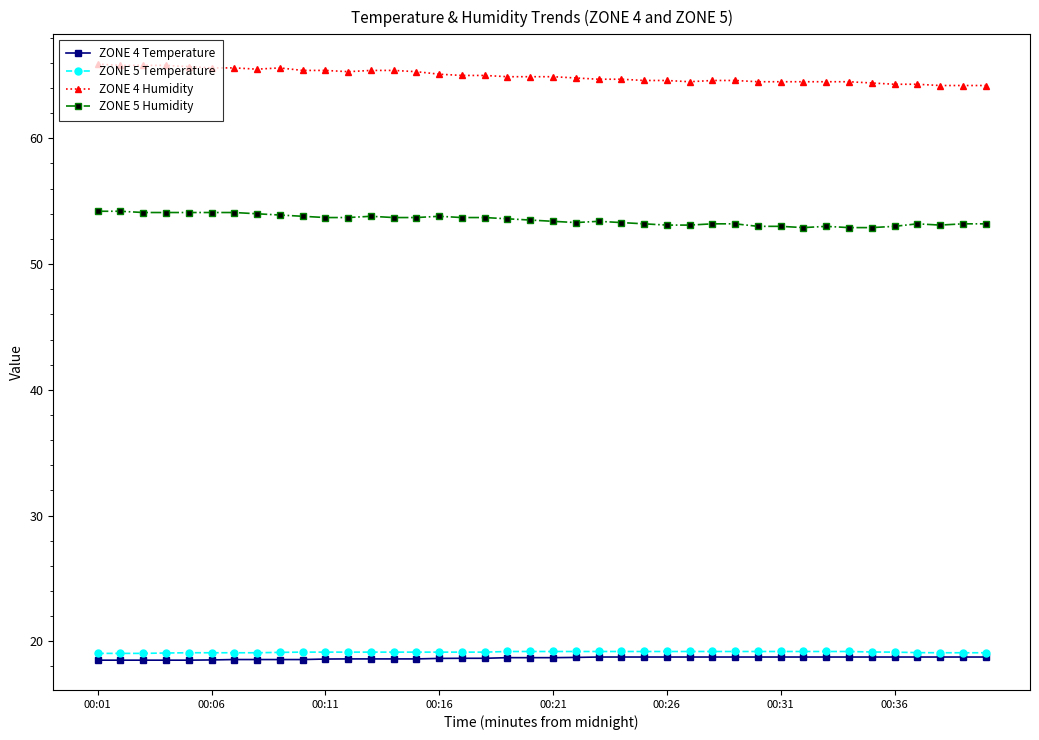

At how many categories does at least one series exceed 33?

40